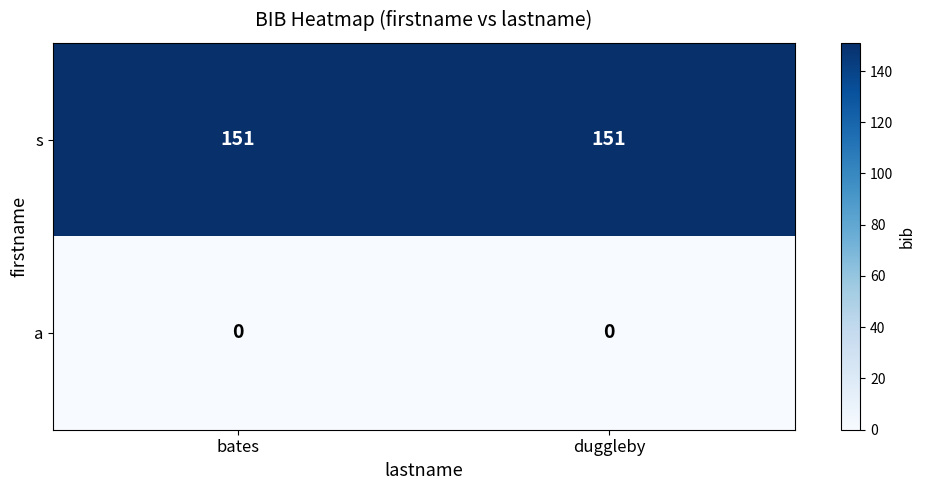

Reading left to right, transcribe all the data shown in this chart.

s: bates=151	duggleby=151
a: bates=0	duggleby=0